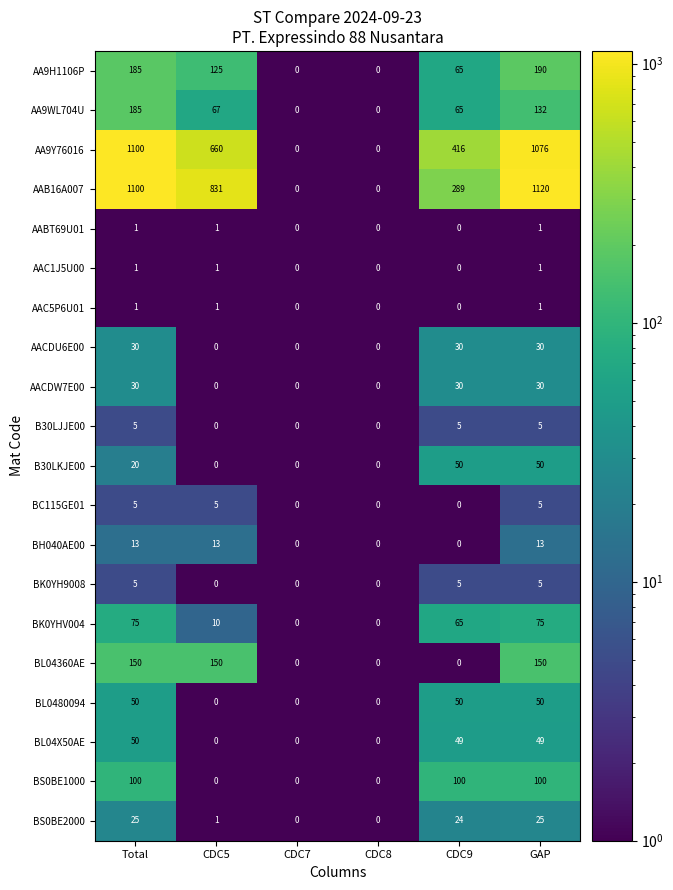

At which category is the sum across all series the highest?

Total